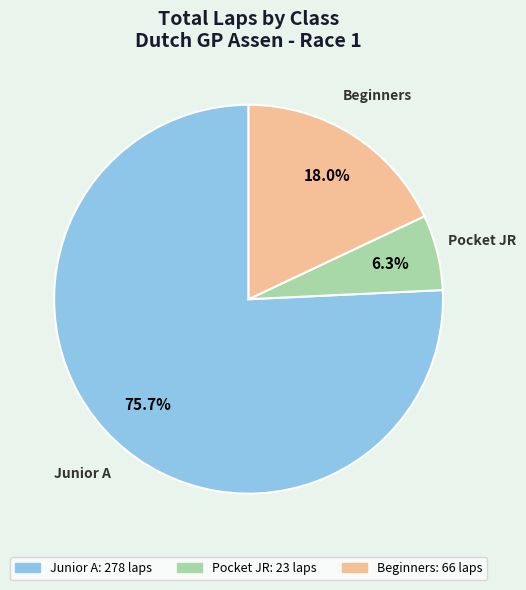

Which category has the smallest portion of the pie?

Pocket JR